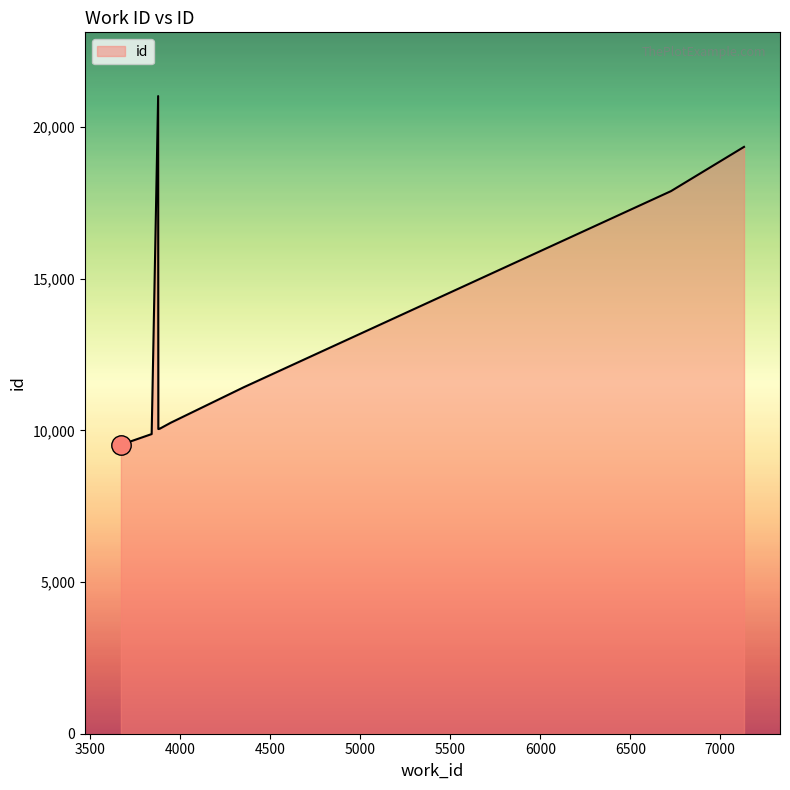

What is the maximum value shown in the chart?

21026